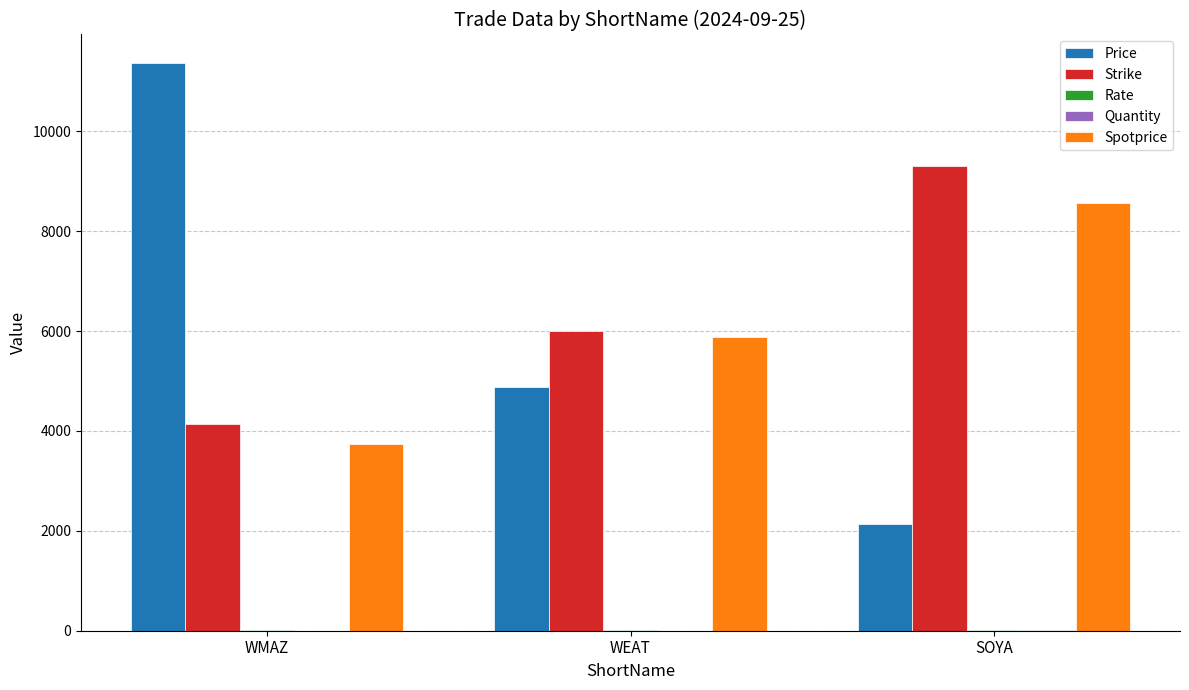

What is the maximum value shown in the chart?

11368.0